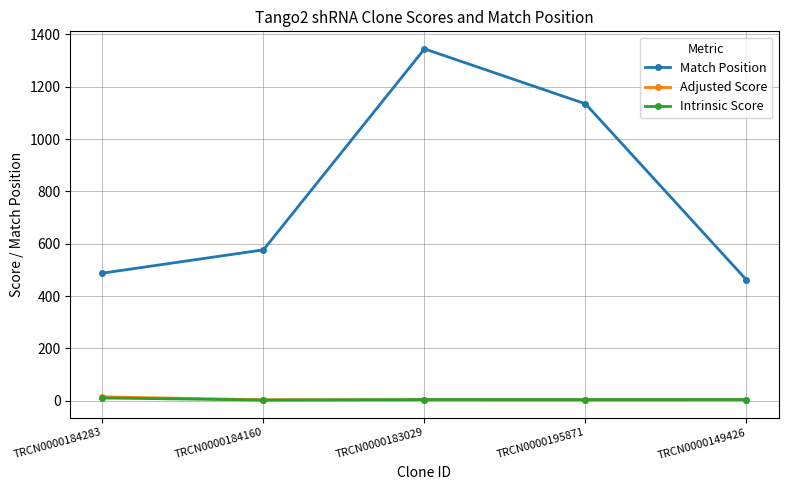

What is the total value across all series at TRCN0000184160?

584.2